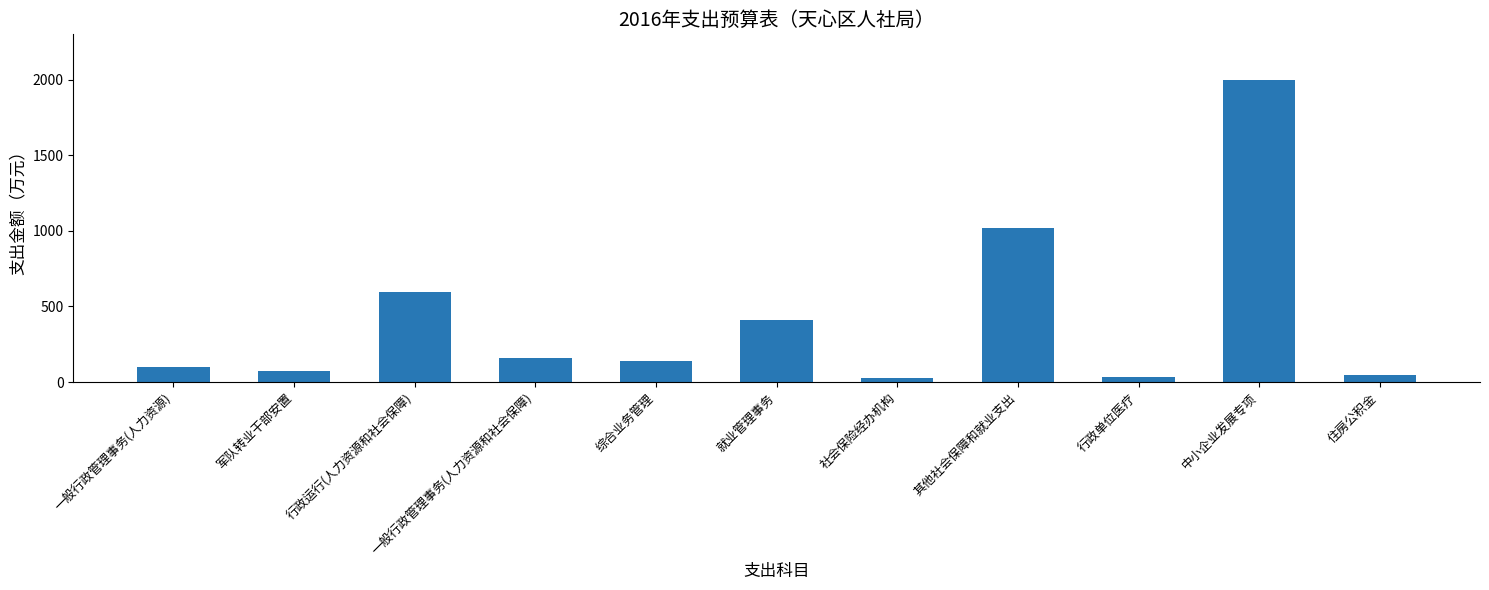

How many values are below 140?

5